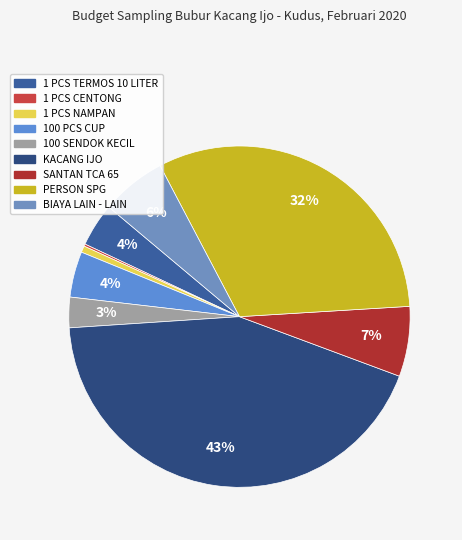

Is PERSON SPG the majority of the pie?

No